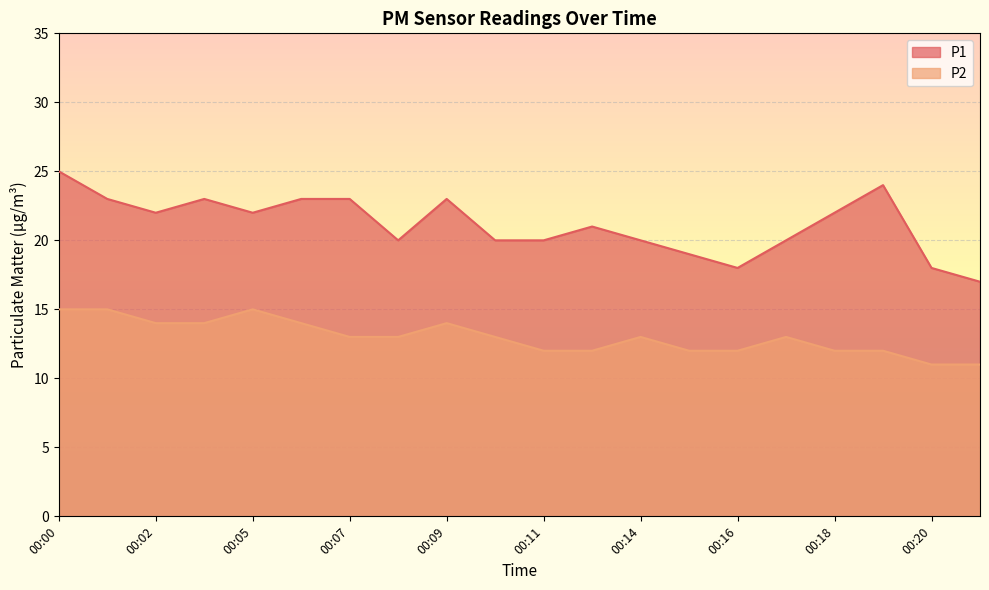

How many lines are shown in the chart?

2